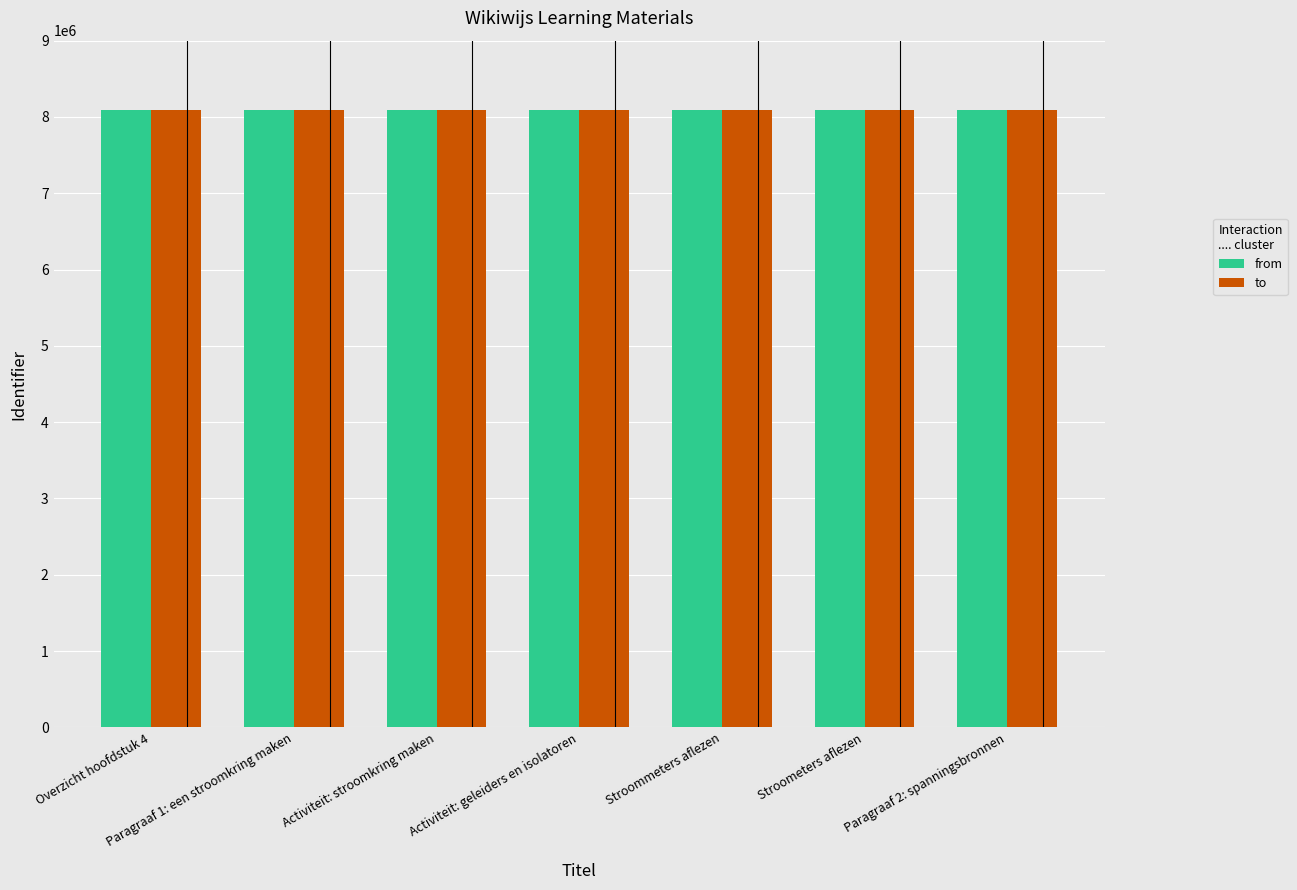

What position from the left is Activiteit: stroomkring maken?

3